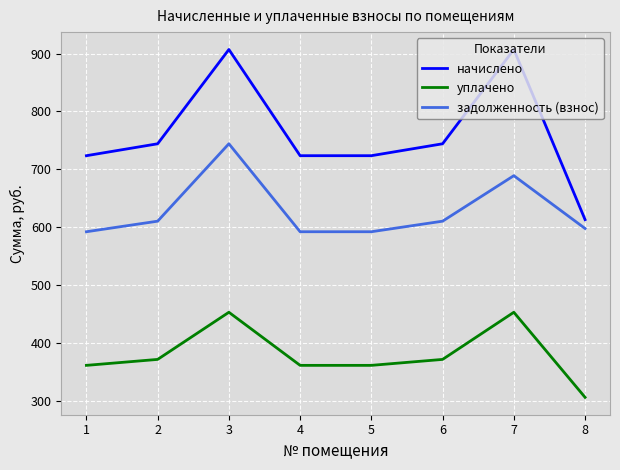

What is the greatest value displayed?

907.0